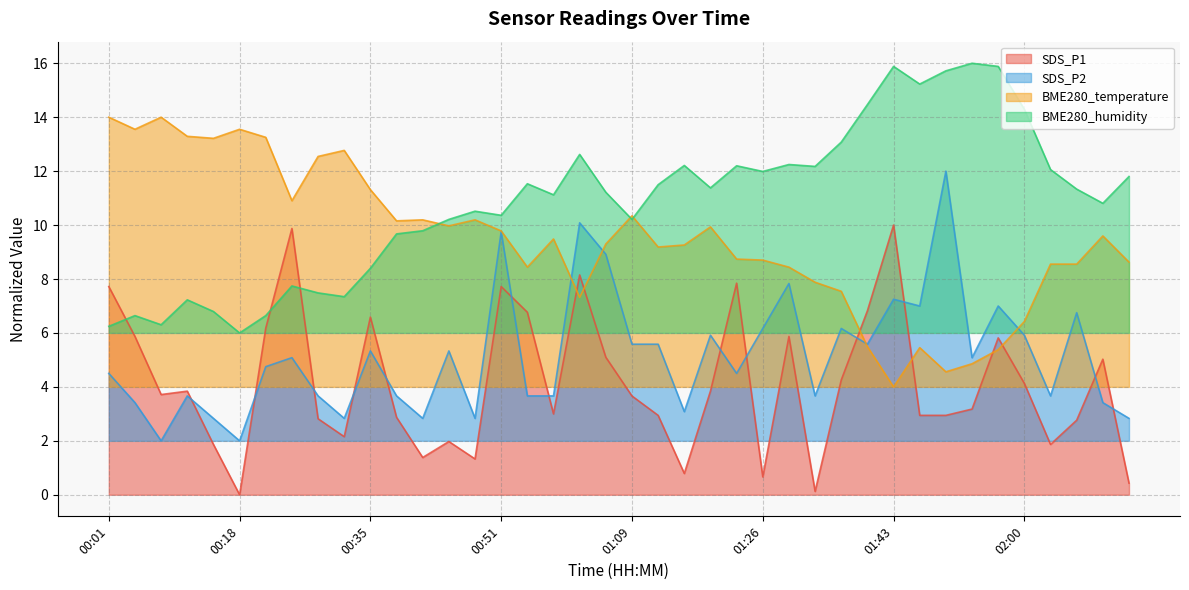

How many lines are shown in the chart?

4